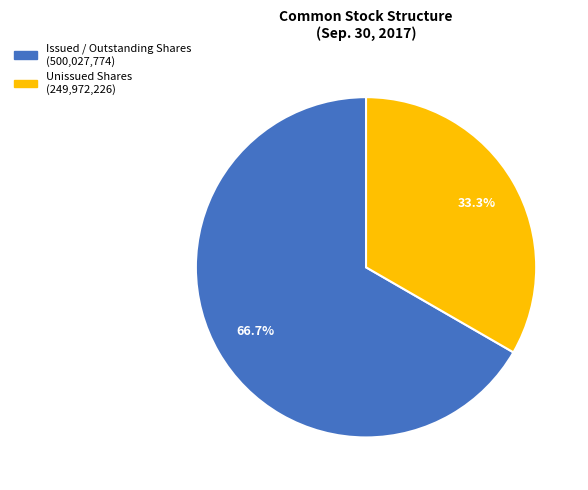

How many slices are in this pie chart?

2